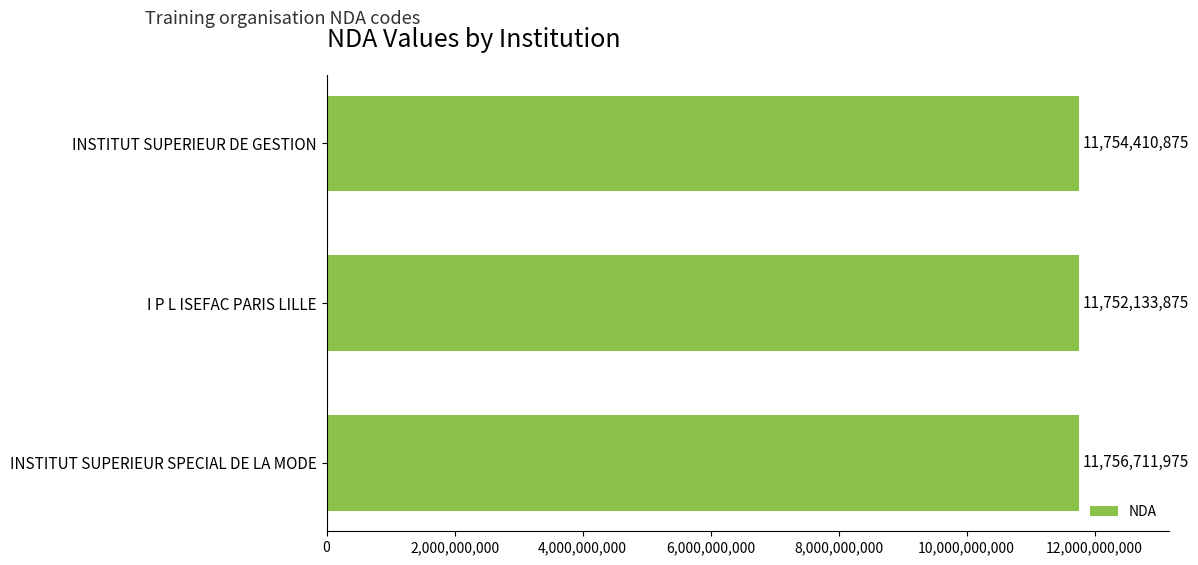

What is the difference between the values at INSTITUT SUPERIEUR DE GESTION and INSTITUT SUPERIEUR SPECIAL DE LA MODE?

2301100